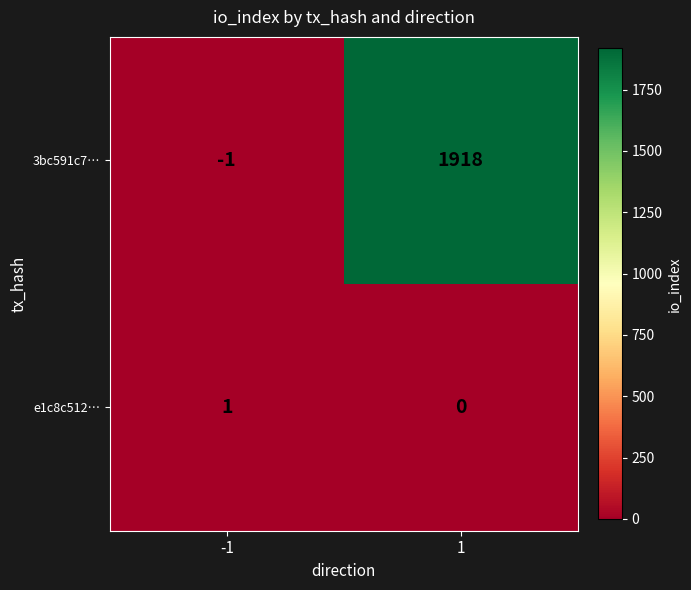

Is it true that e1c8c512… equals 1 at -1?

True